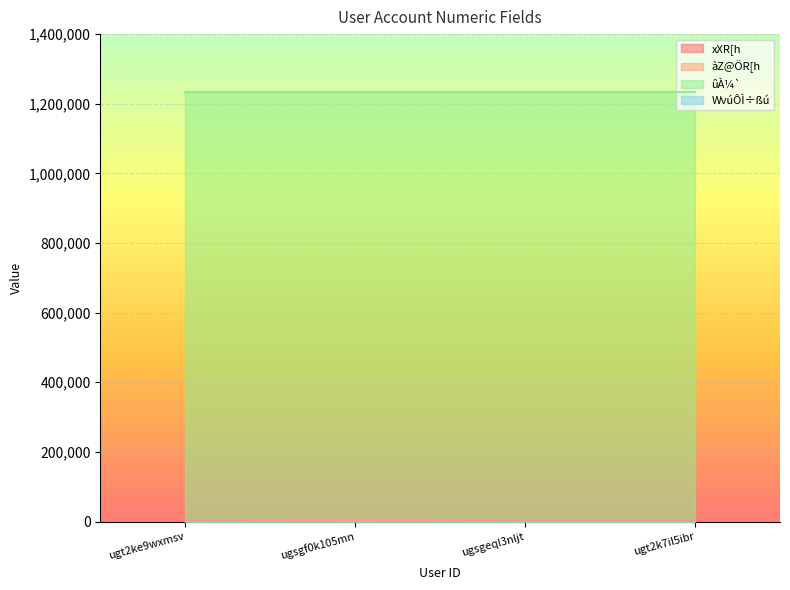

What is the average value of the xXR[h series?

92